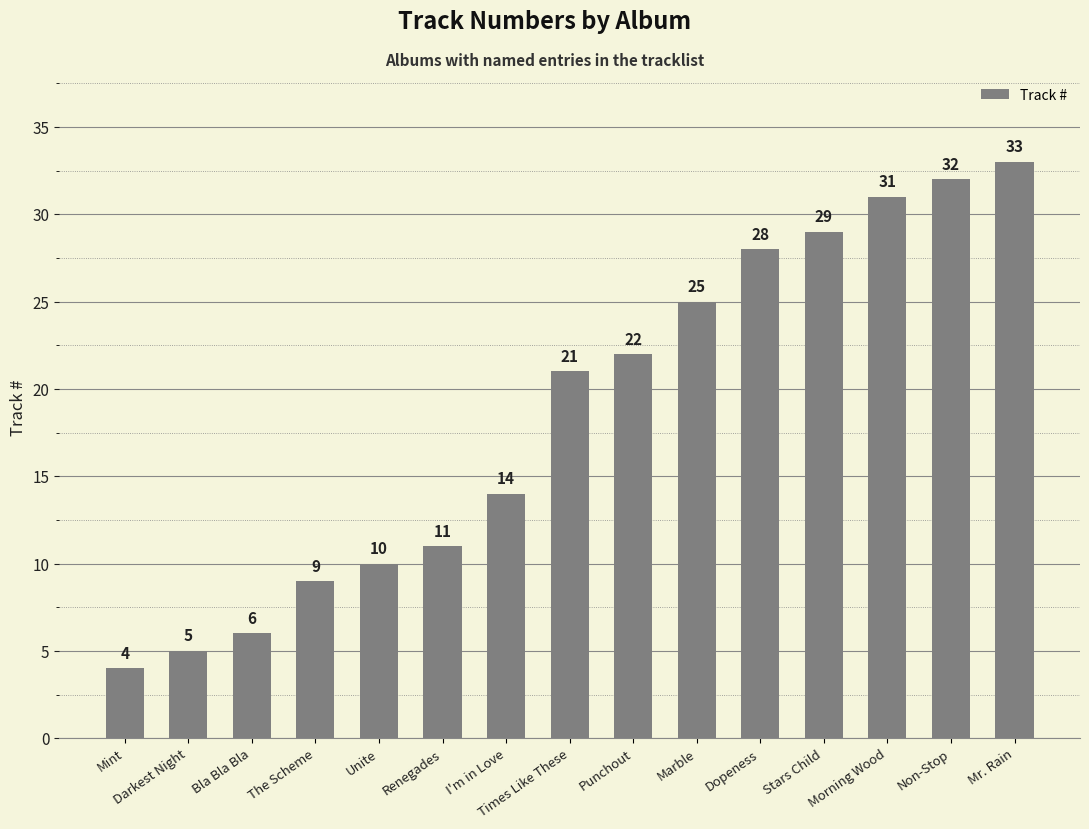

Which label corresponds to the smallest value in the chart?

Mint